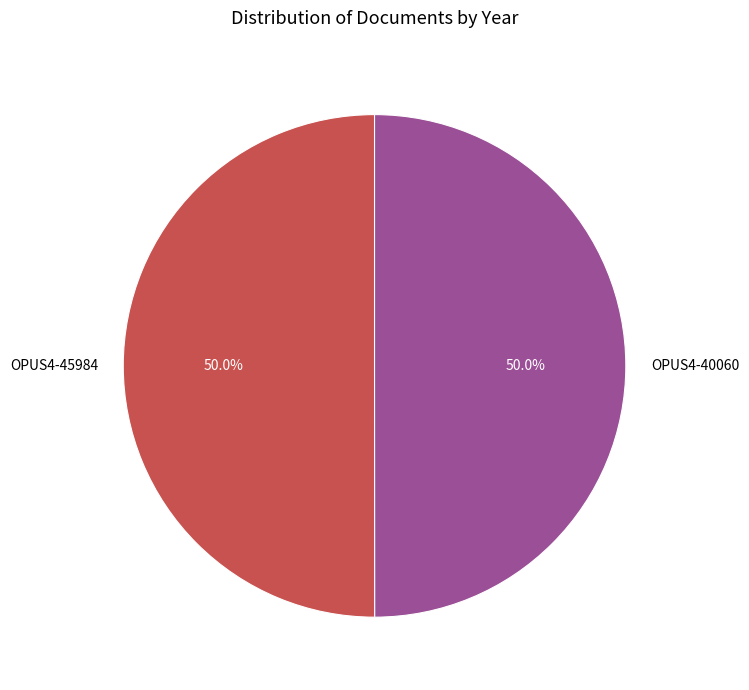

Count the number of slices in the pie.

2